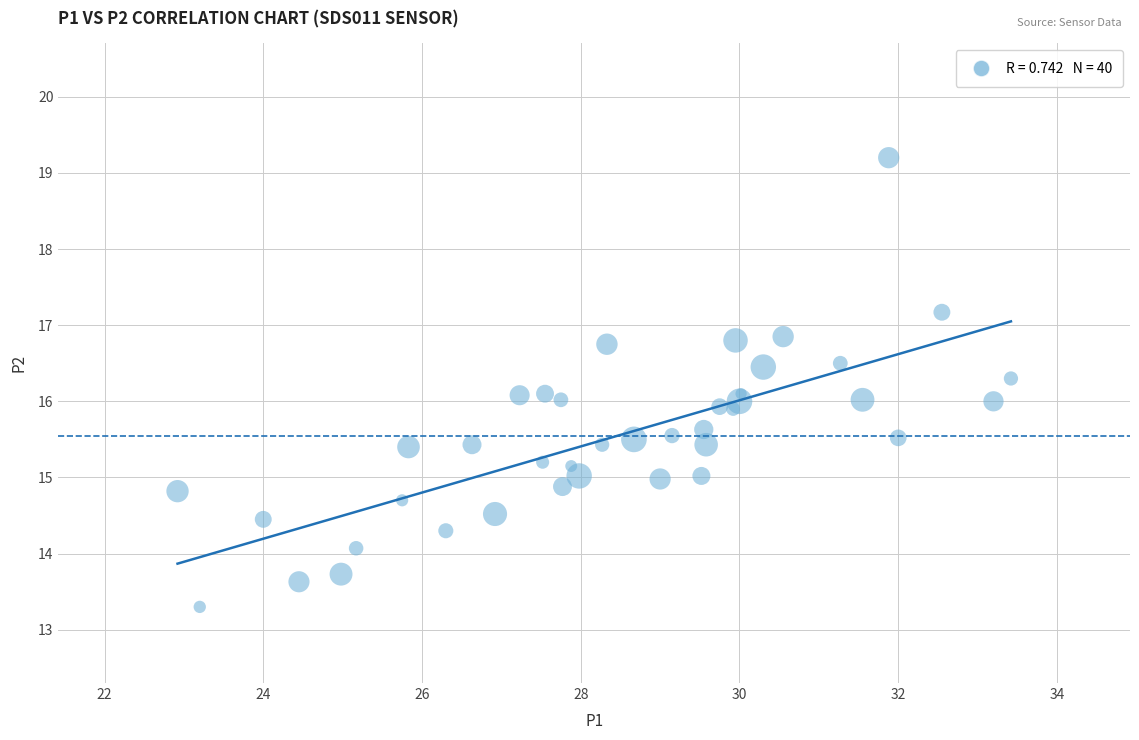

What is the range of X values (max minus min)?

10.5